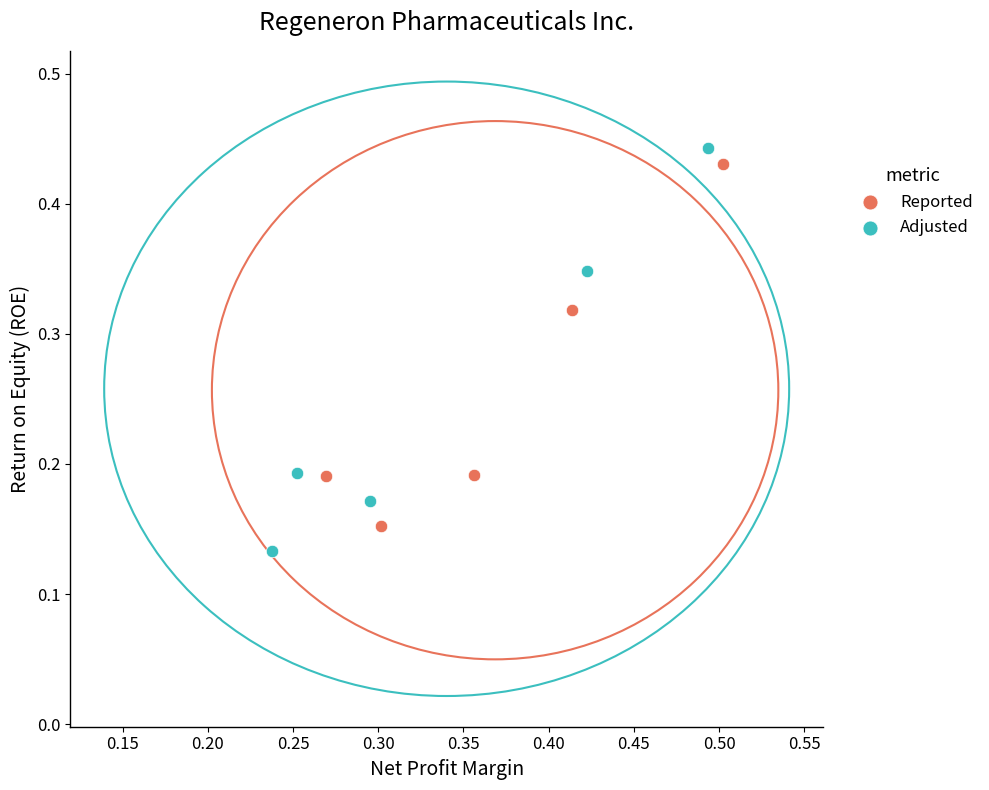

Which series has the largest Y range (max minus min)?

Adjusted